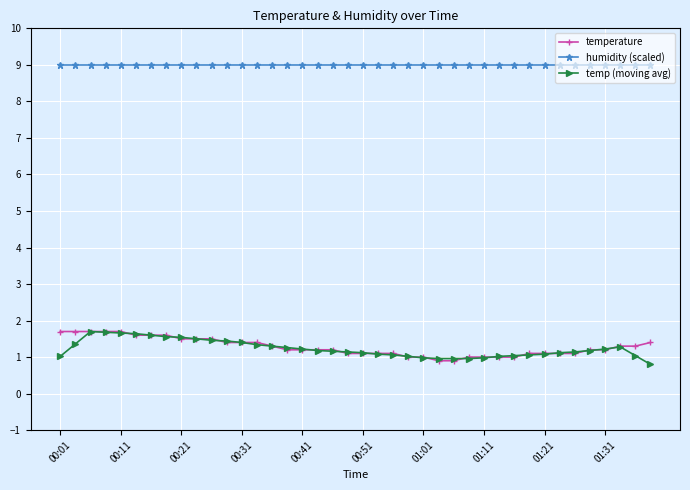

What is the value of the humidity (scaled) point at the 21st from the left?

9.0